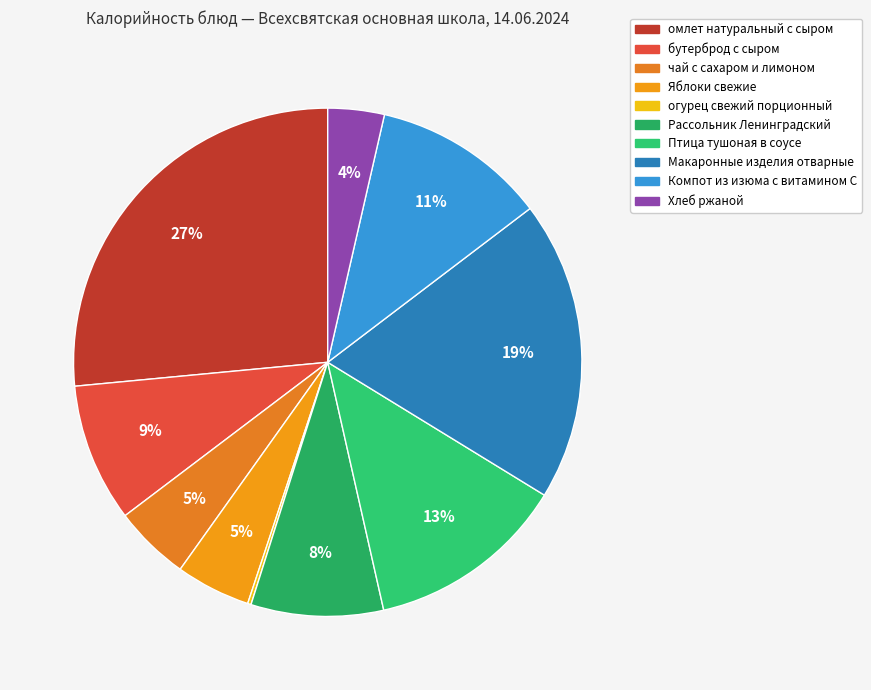

To the nearest percent, what portion does Макаронные изделия отварные represent?

19%